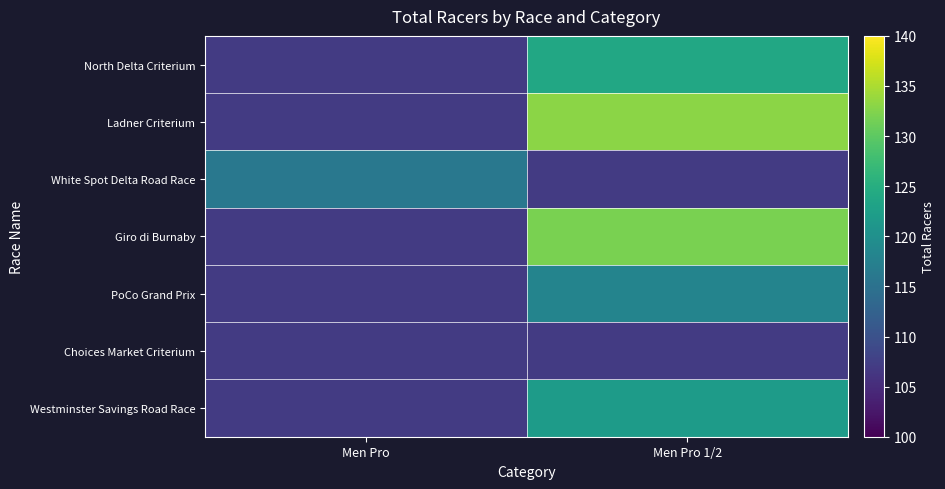

Reading left to right, transcribe all the data shown in this chart.

North Delta Criterium: Men Pro=107	Men Pro 1/2=124
Ladner Criterium: Men Pro=107	Men Pro 1/2=133
White Spot Delta Road Race: Men Pro=116	Men Pro 1/2=107
Giro di Burnaby: Men Pro=107	Men Pro 1/2=132
PoCo Grand Prix: Men Pro=107	Men Pro 1/2=118
Choices Market Criterium: Men Pro=107	Men Pro 1/2=107
Westminster Savings Road Race: Men Pro=107	Men Pro 1/2=122